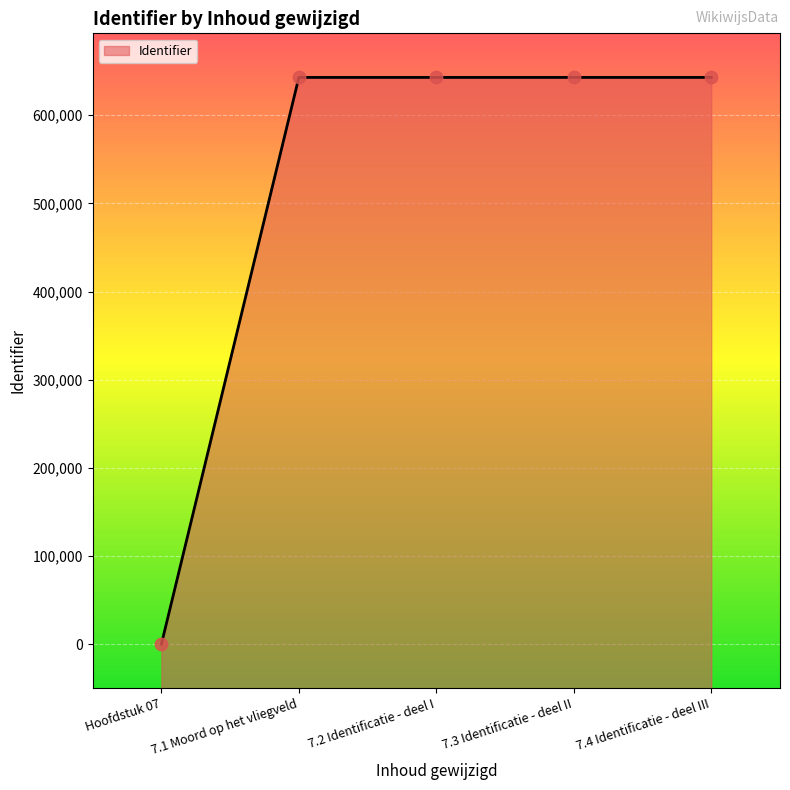

What is the change in value from Hoofdstuk 07 to 7.1 Moord op het vliegveld?

+642854